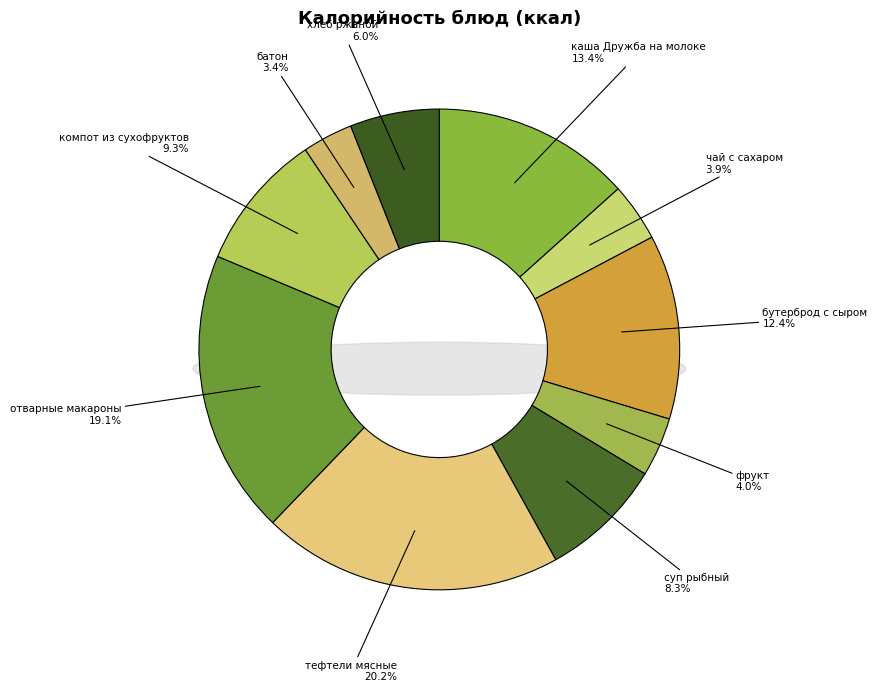

What percentage is the каша Дружба на молоке slice, to the nearest percent?

13%